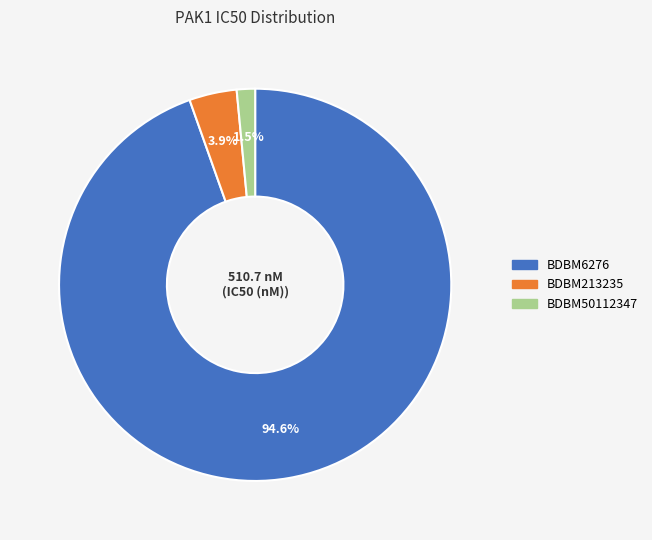

Is it true that BDBM213235 is 4% of the pie?

True